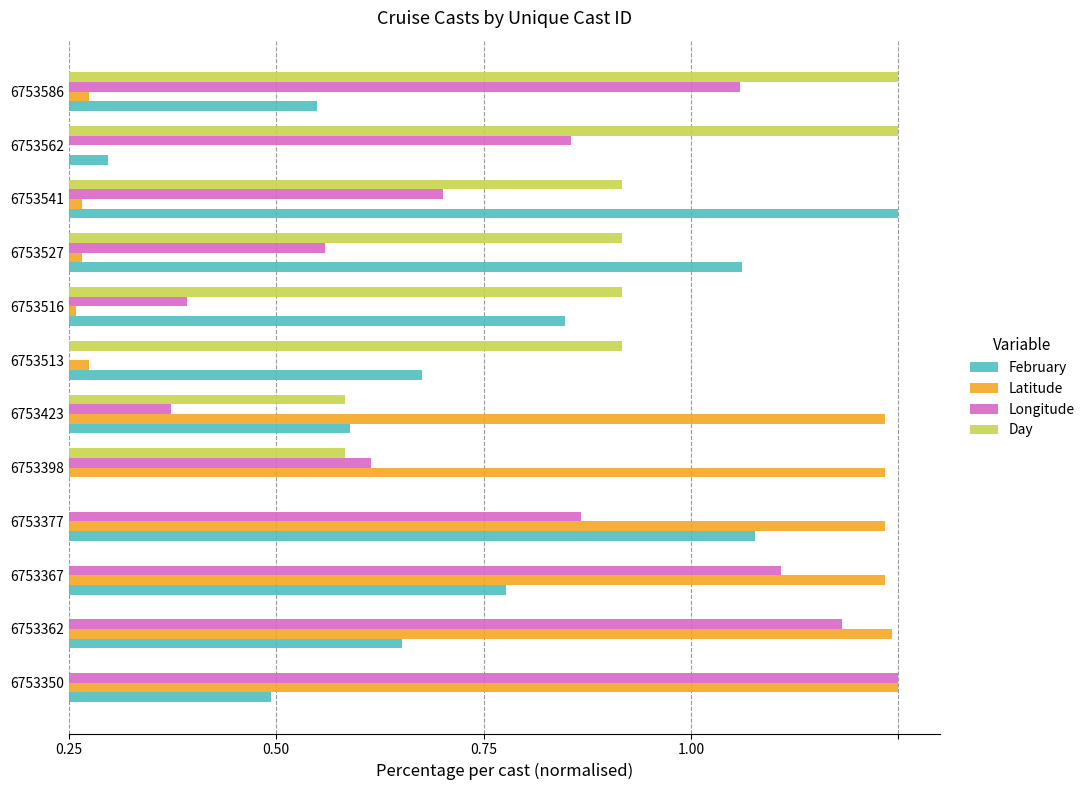

List the series in order of their overall mean, lowest first.

Day, February, Latitude, Longitude